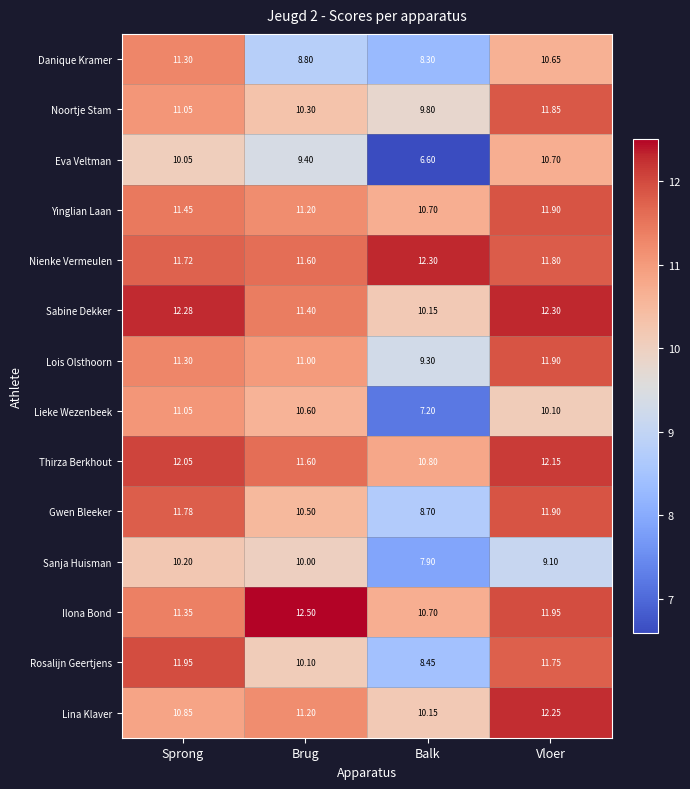

At which label does Lina Klaver reach its peak?

Vloer